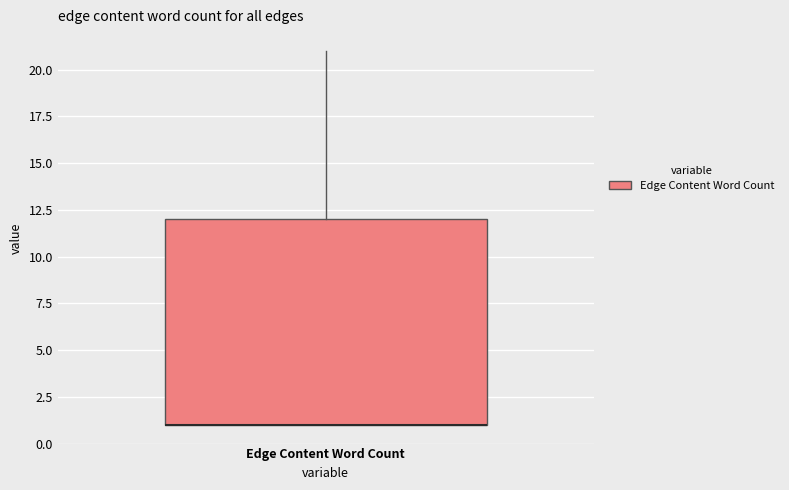

Transcribe this box plot: give where the median line is, the range the box spans, and where the two whiskers end, as read against the y-axis. The values are not printed on the chart, so give them approximately, as read against the axis.

median 1 (drawn on the box's lower edge), box 1 to 12, whiskers 1 to 21